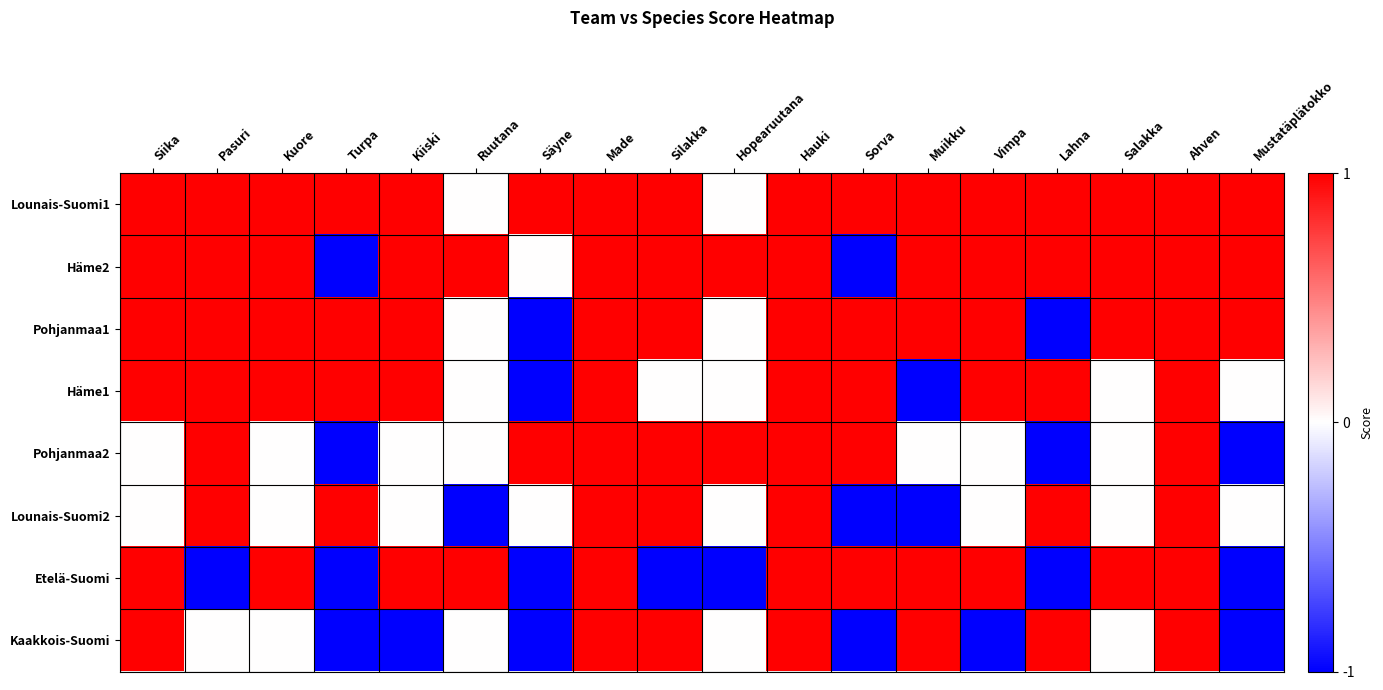

List the series in order of their peak value, lowest first.

Lounais-Suomi1, Häme2, Pohjanmaa1, Häme1, Pohjanmaa2, Lounais-Suomi2, Etelä-Suomi, Kaakkois-Suomi